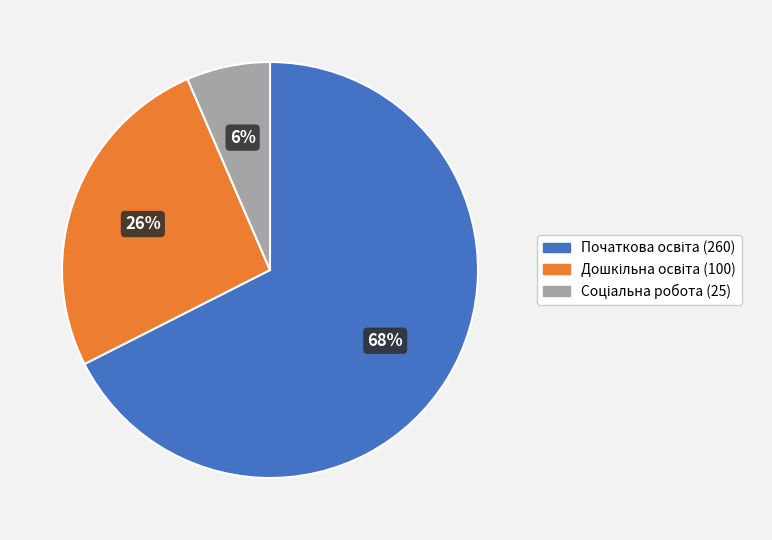

Is there a majority slice in this chart?

Yes